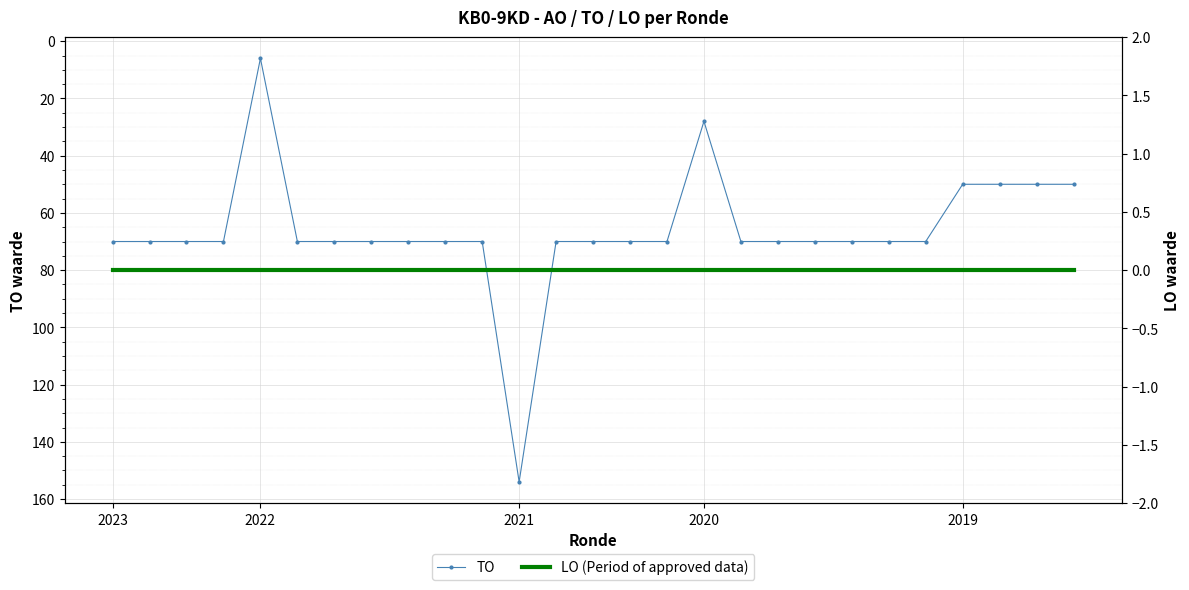

The TO series shows 28 at 2020. True or false?

True